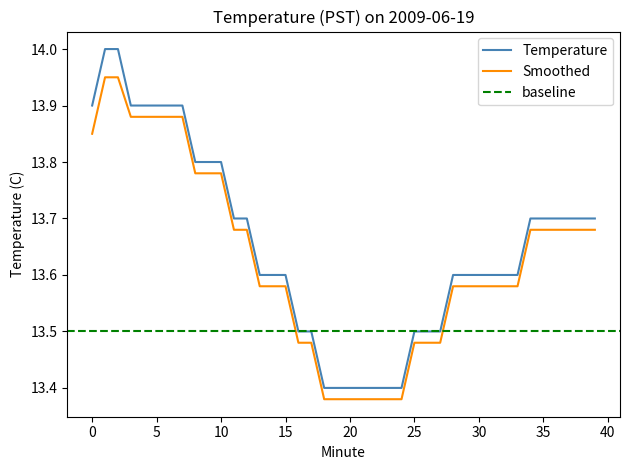

Does the chart have visible grid lines?

No